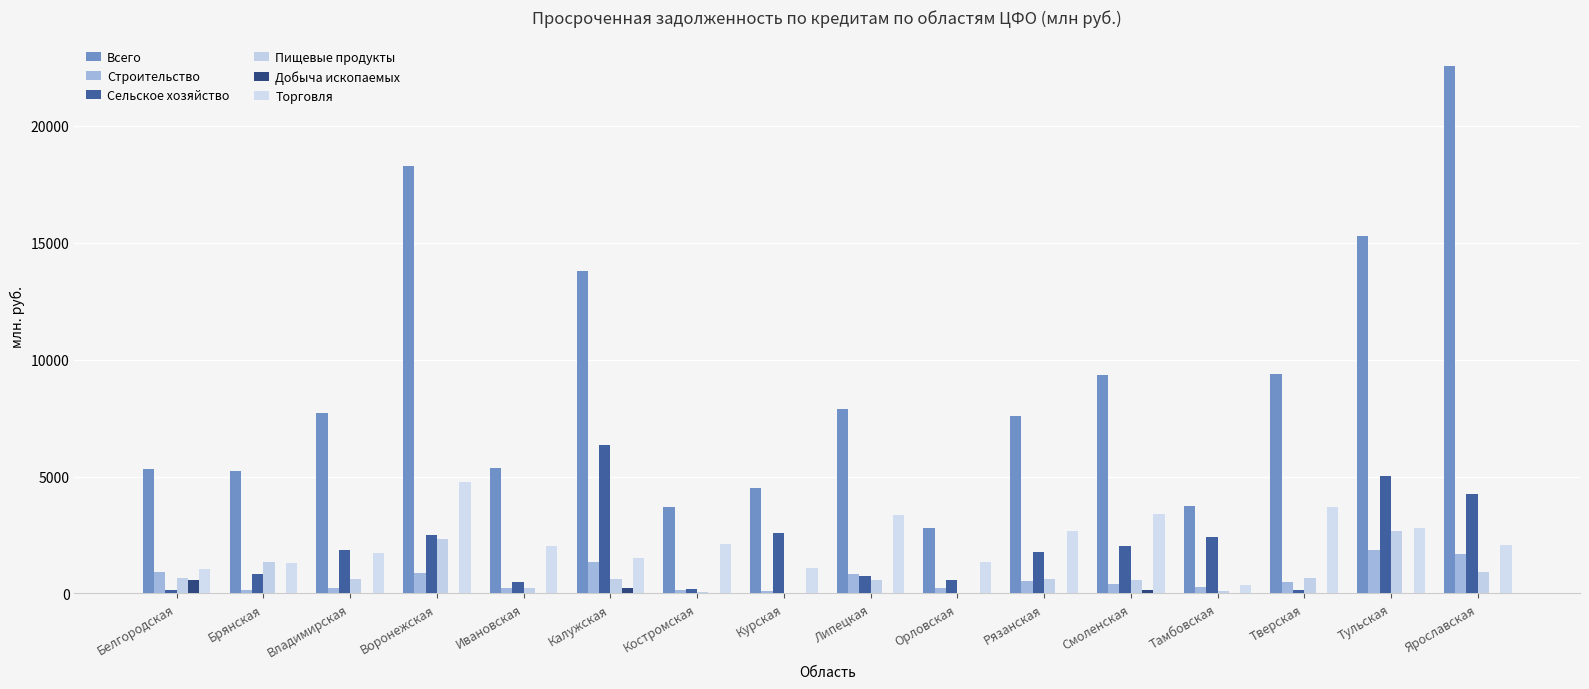

How many data points does each series have?

16